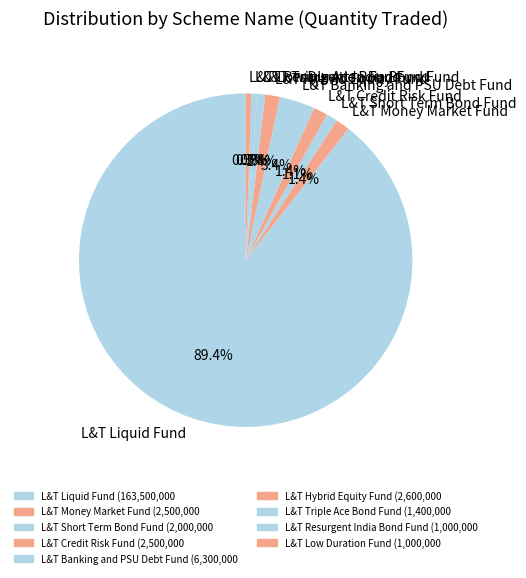

Which category has the biggest portion of the pie?

L&T Liquid Fund